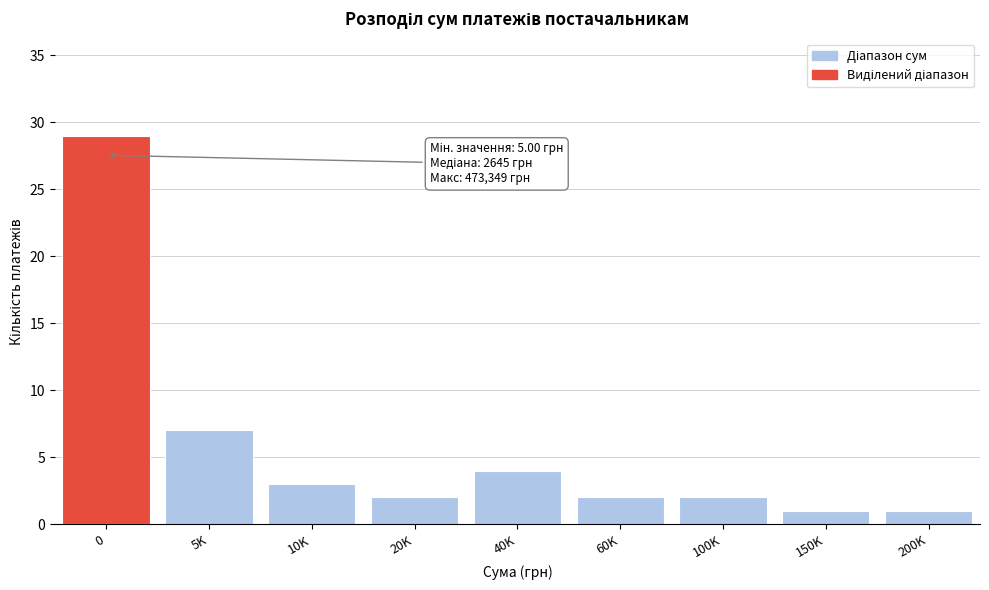

Reading left to right, extract all data points from this chart.

29	7	3	2	4	2	2	1	1